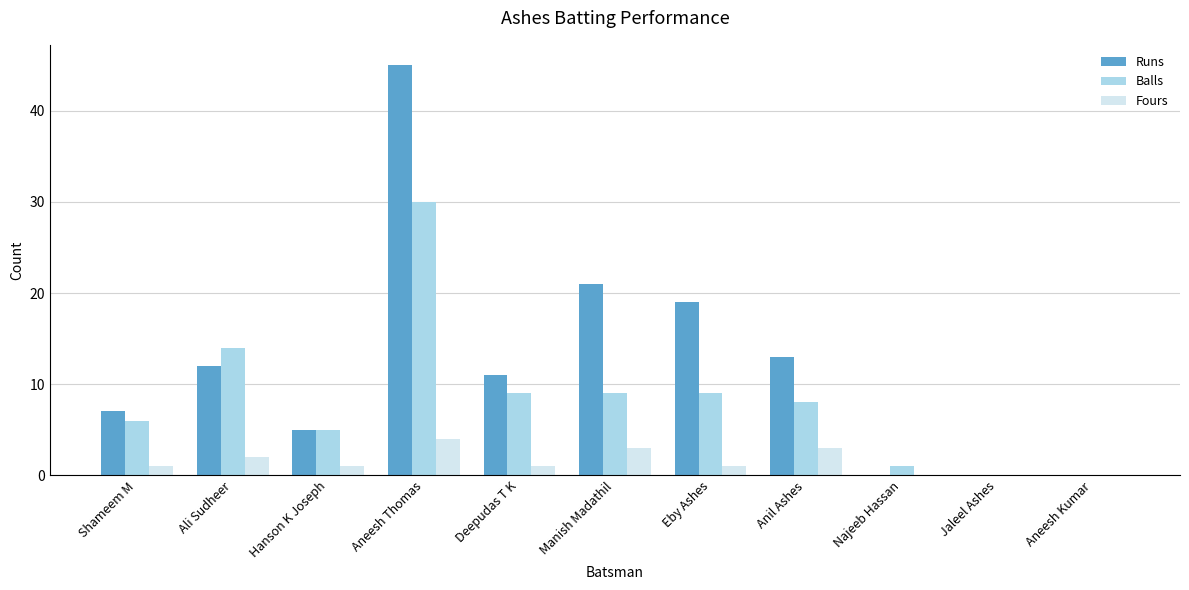

Where does the Runs series first go above 11?

Ali Sudheer